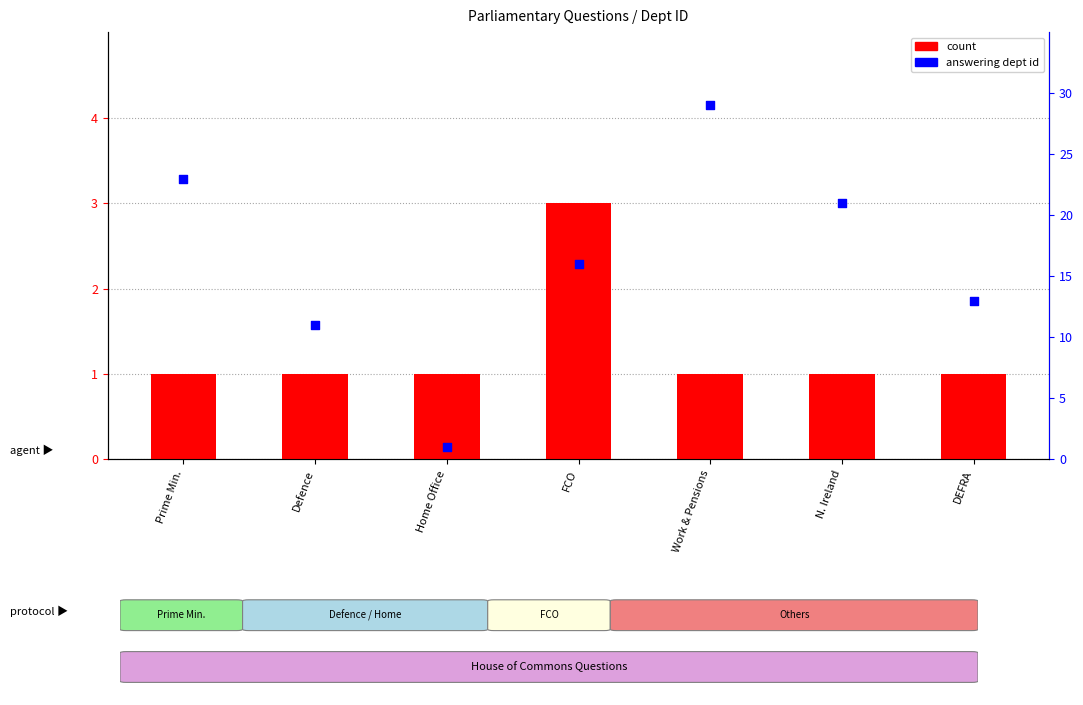

Which series has the largest total across all categories?

percentile rank within the sample